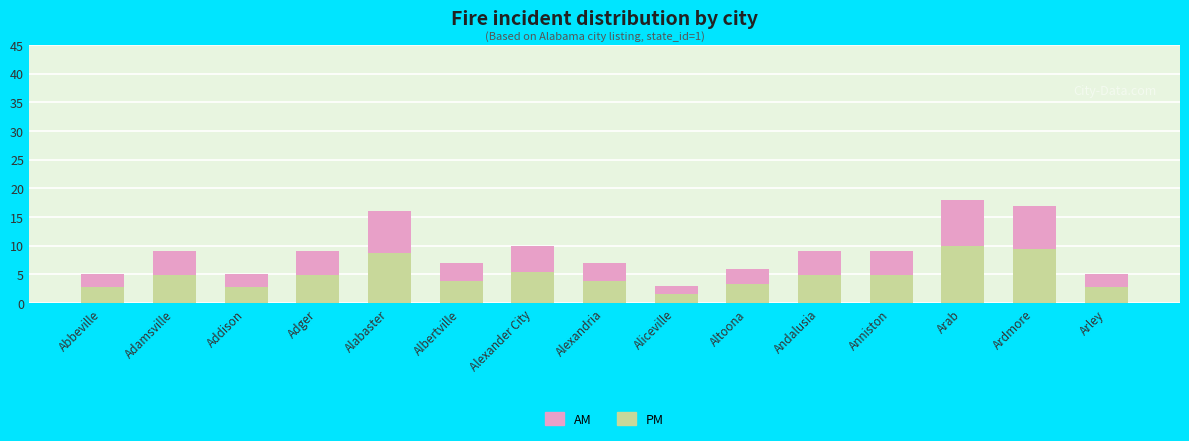

What is the total value across all series at Alexandria?

7.0